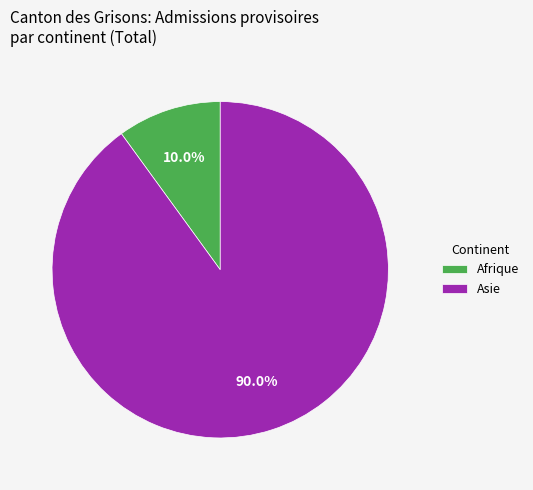

To the nearest percent, what portion does Afrique represent?

10%